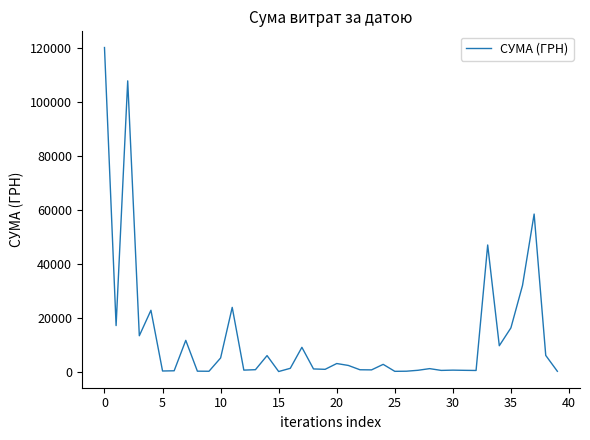

What is the greatest value displayed?

120000.0